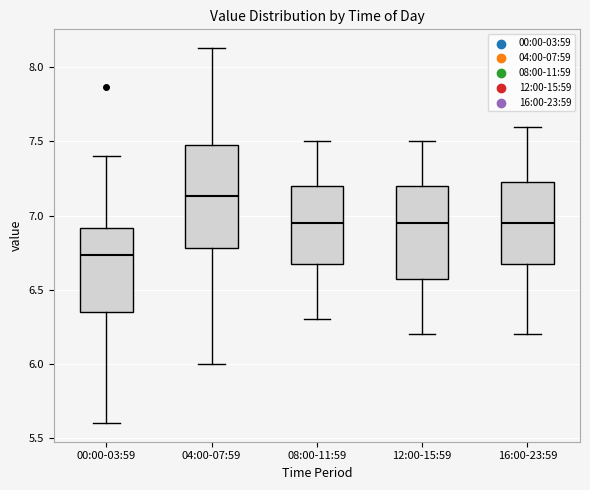

Reading left to right, transcribe this box plot: for each box, give where its median line is, the range the box spans, and where its two whiskers end, as read against the y-axis. The values are not printed on the chart, so give them approximately, as read against the axis.

00:00-03:59: median 6.75, box 6.35 to 6.90, whiskers 5.60 to 7.40
04:00-07:59: median 7.15, box 6.80 to 7.50, whiskers 6.00 to 8.15
08:00-11:59: median 6.95, box 6.70 to 7.20, whiskers 6.30 to 7.50
12:00-15:59: median 6.95, box 6.60 to 7.20, whiskers 6.20 to 7.50
16:00-23:59: median 6.95, box 6.70 to 7.25, whiskers 6.20 to 7.60